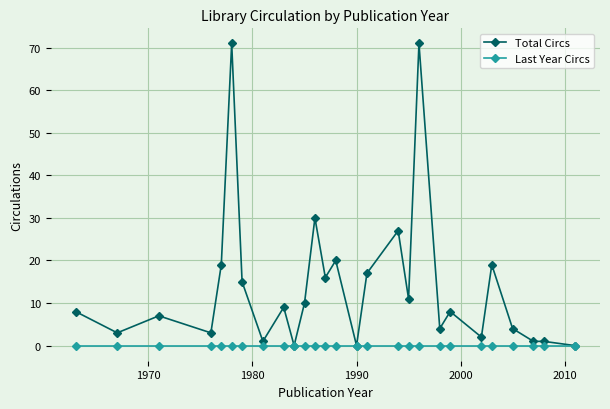

Rank the series by their average value, from lowest to highest.

Last Year Circs, Total Circs